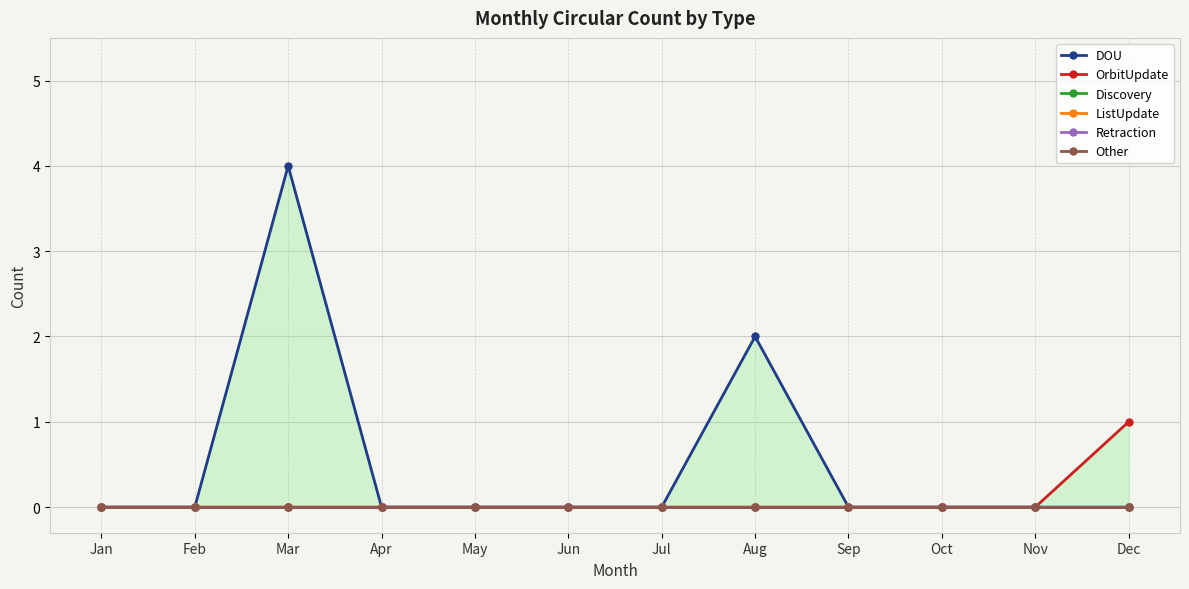

At how many categories does at least one series exceed 3?

1